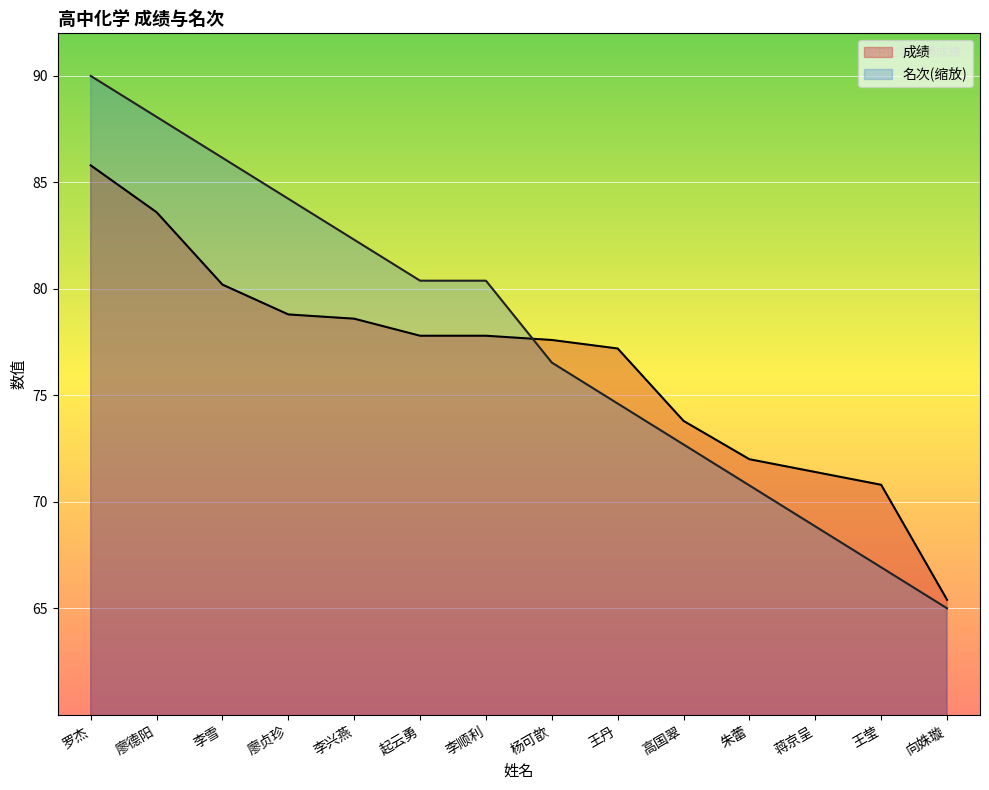

Which series has the largest total across all categories?

名次(缩放)